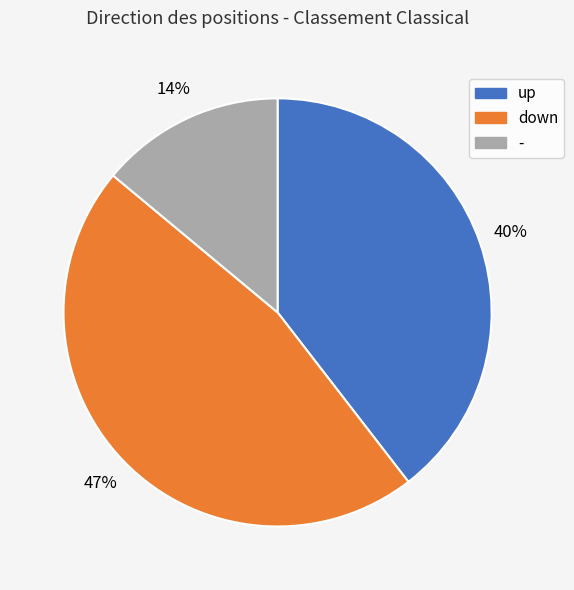

To the nearest percent, what is the average slice percentage?

33%